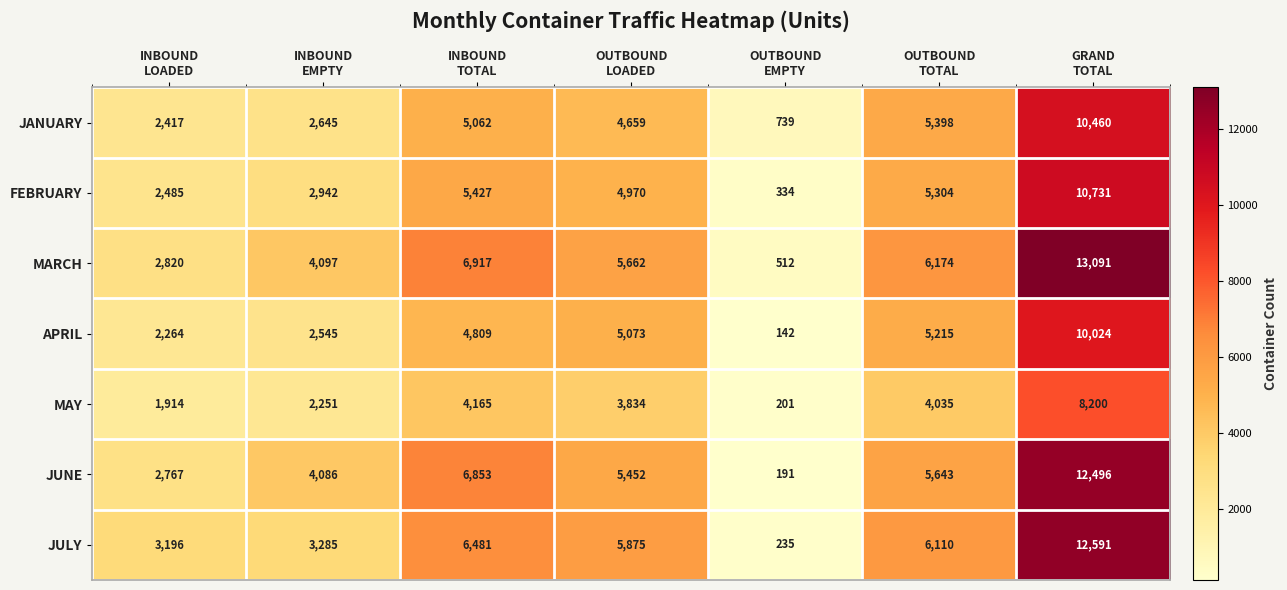

What is the difference between the maximum and minimum values in the APRIL series?

9882